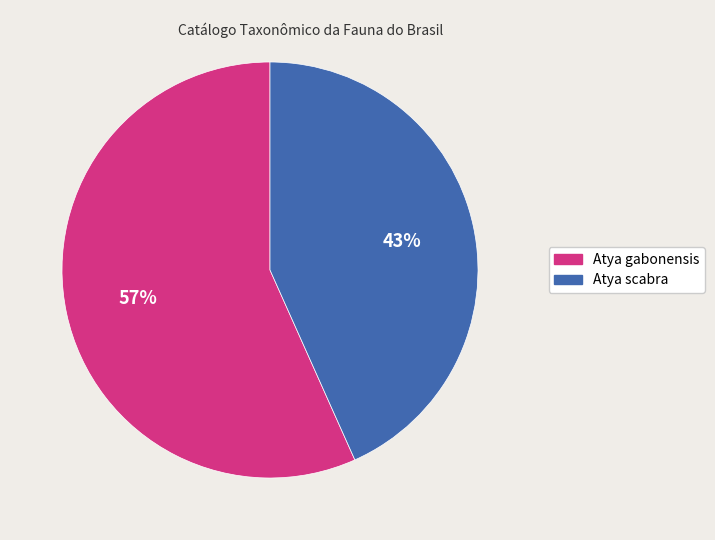

How many segments does this pie chart have?

2